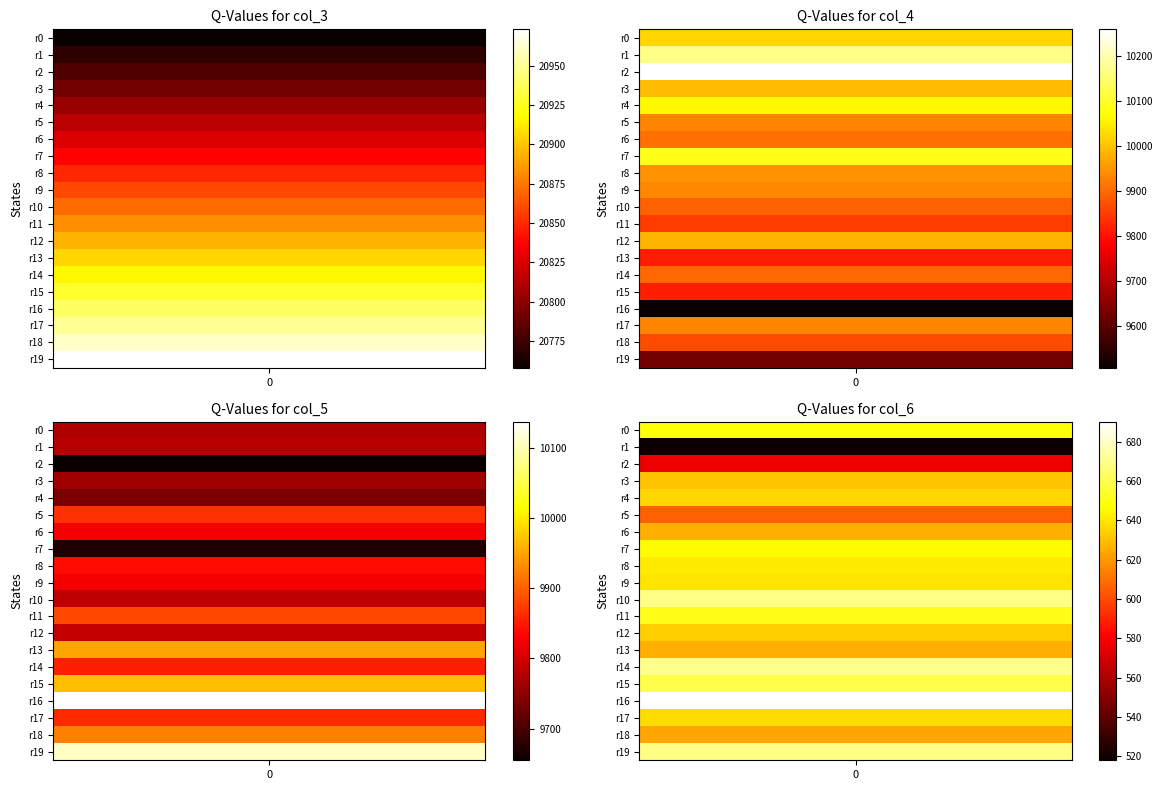

What is the sum of all col_6 values?

12694